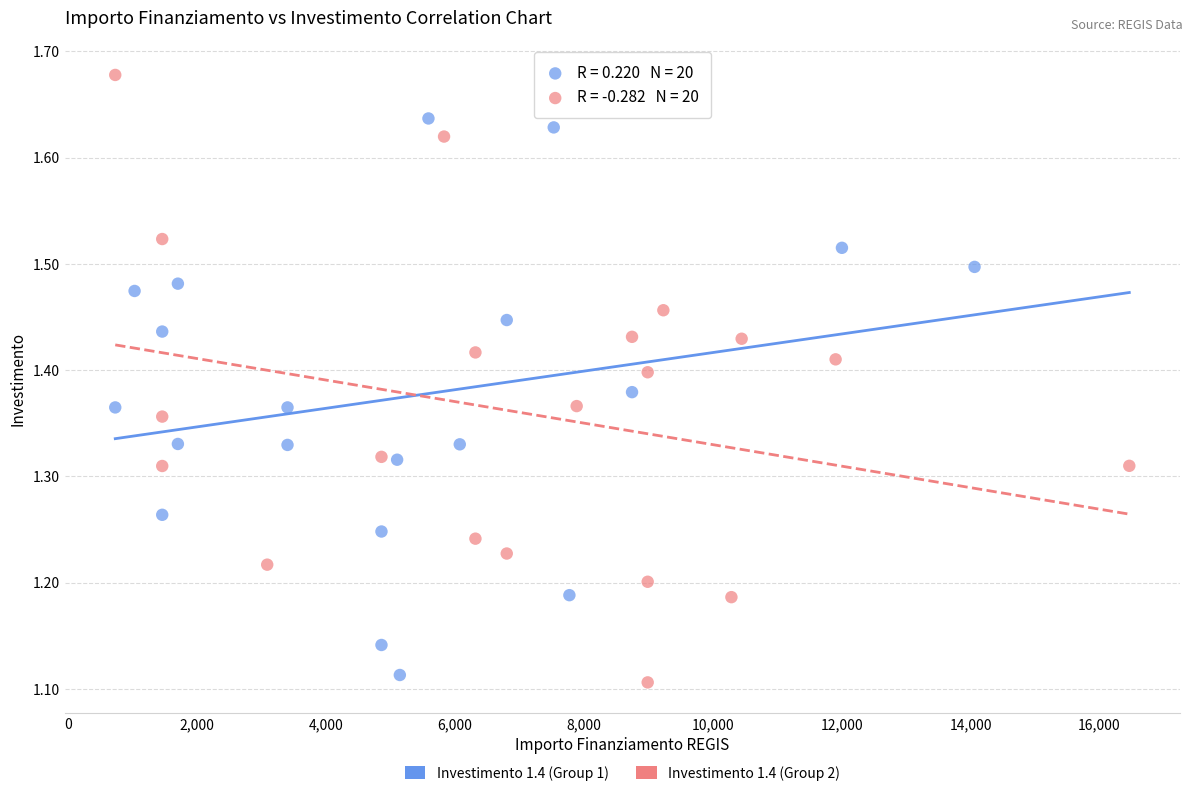

Which series reaches the maximum Y coordinate?

Investimento 1.4 (Group 2)